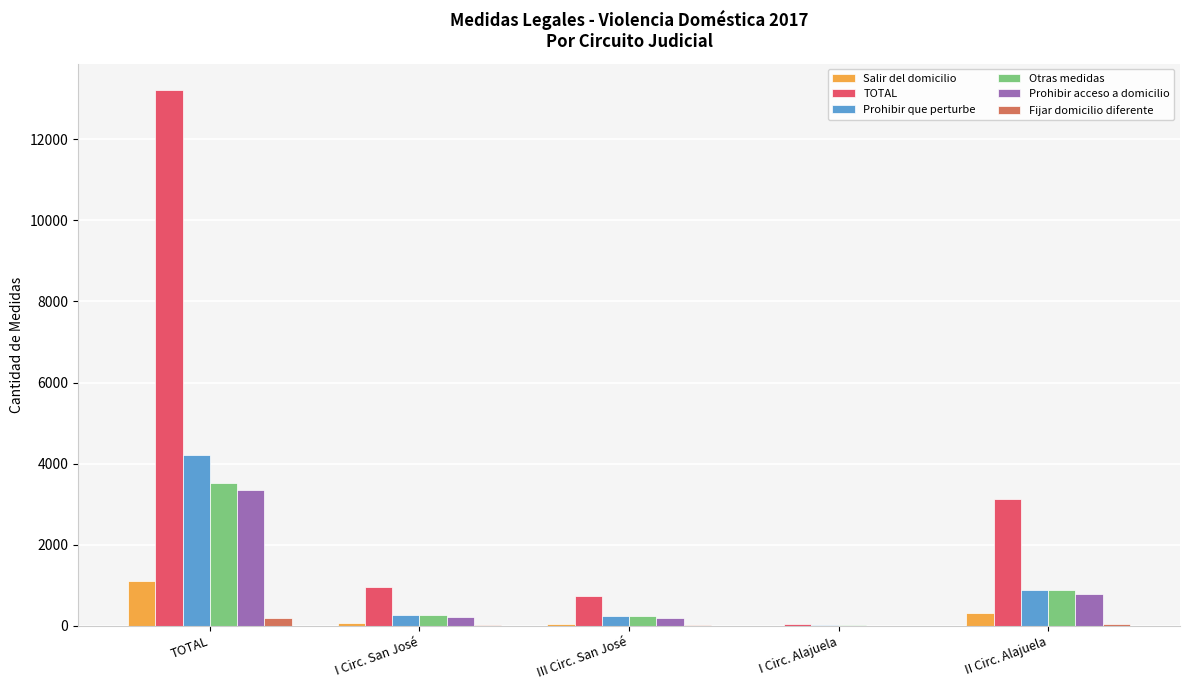

Is it true that Otras medidas equals 6103 at TOTAL?

False